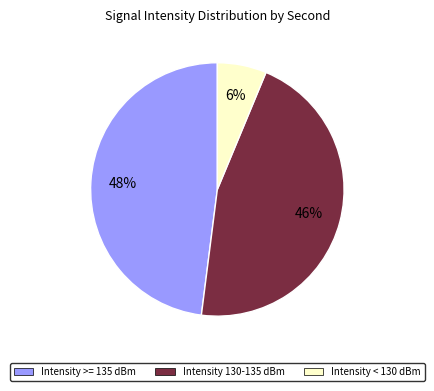

Is Intensity < 130 dBm the majority of the pie?

No